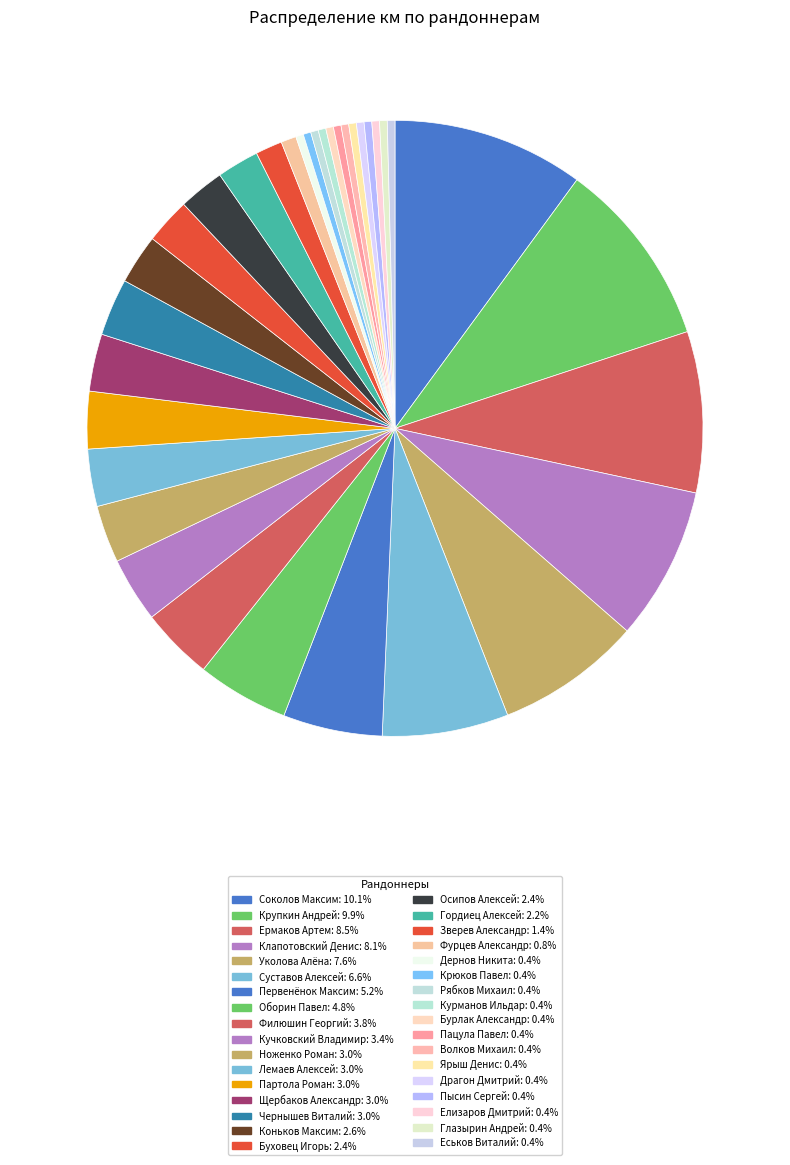

Rank the categories by value from highest to lowest.

Соколов Максим, Крупкин Андрей, Ермаков Артем, Клапотовский Денис, Уколова Алёна, Суставов Алексей, Первенёнок Максим, Оборин Павел, Филюшин Георгий, Кучковский Владимир, Ноженко Роман, Лемаев Алексей, Партола Роман, Щербаков Александр, Чернышев Виталий, Коньков Максим, Буховец Игорь, Осипов Алексей, Гордиец Алексей, Зверев Александр, Фурцев Александр, Дернов Никита, Крюков Павел, Рябков Михаил, Курманов Ильдар, Бурлак Александр, Пацула Павел, Волков Михаил, Ярыш Денис, Драгон Дмитрий, Пысин Сергей, Елизаров Дмитрий, Глазырин Андрей, Еськов Виталий